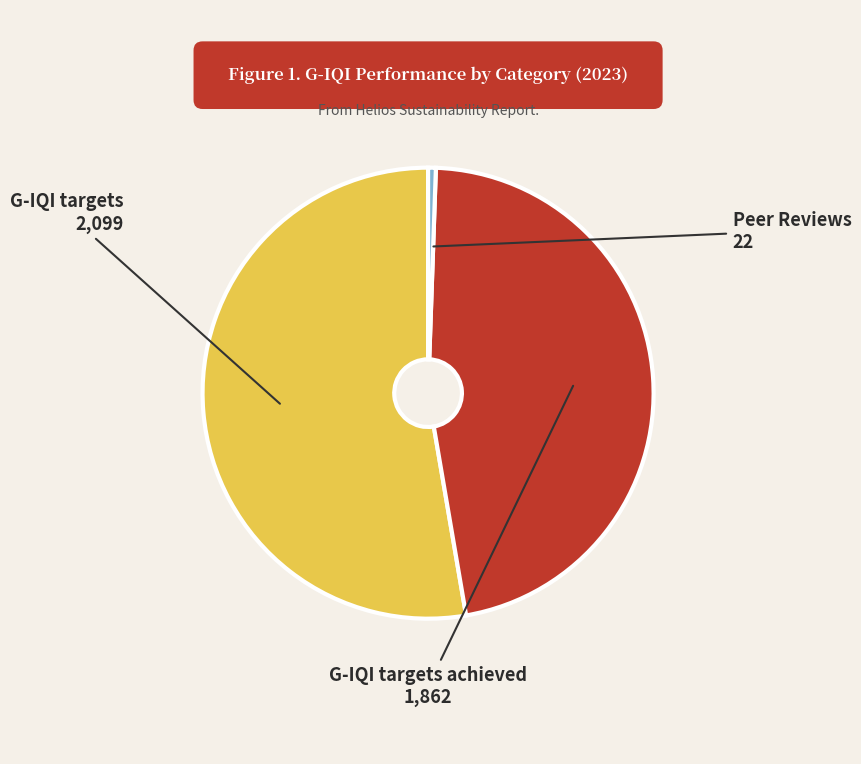

Does any single category account for the majority?

Yes